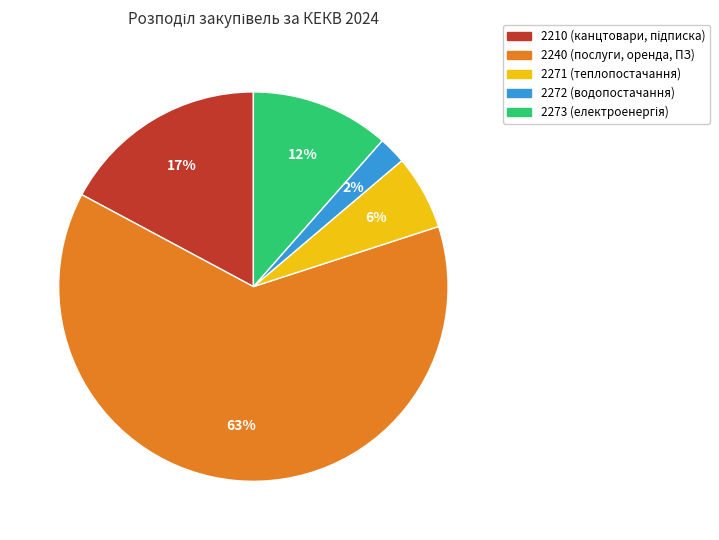

Does any single category account for the majority?

Yes